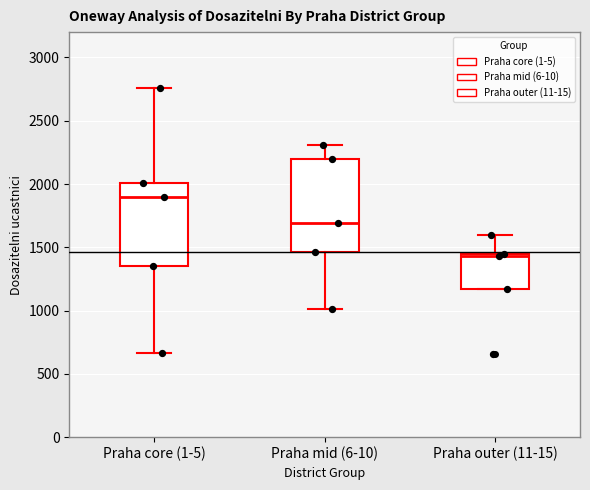

Which box's median line is the highest?

Praha core (1-5)